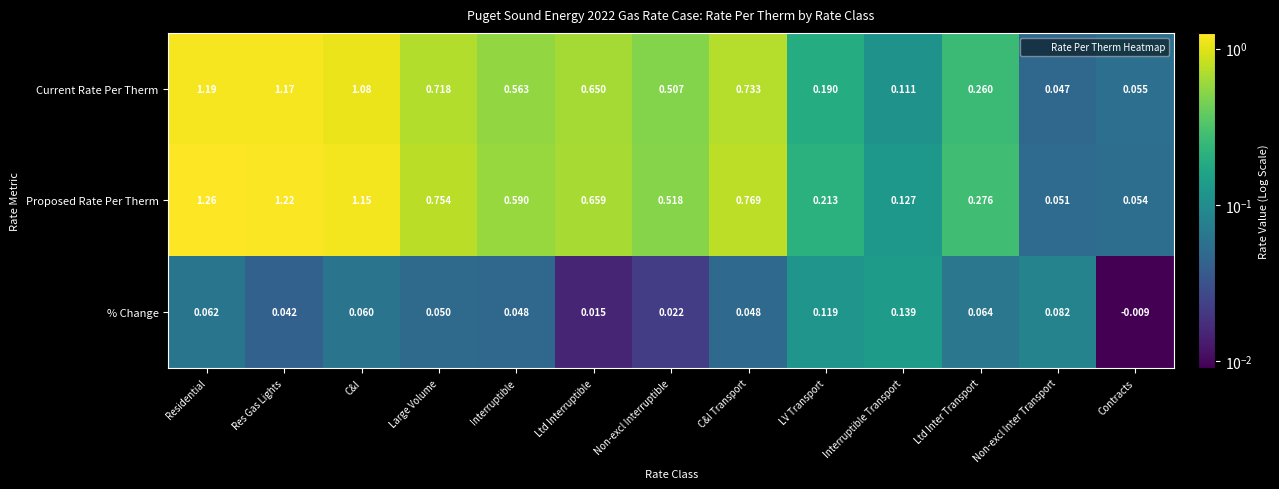

Rank the series by their maximum value, from highest to lowest.

Proposed Rate Per Therm, Current Rate Per Therm, % Change